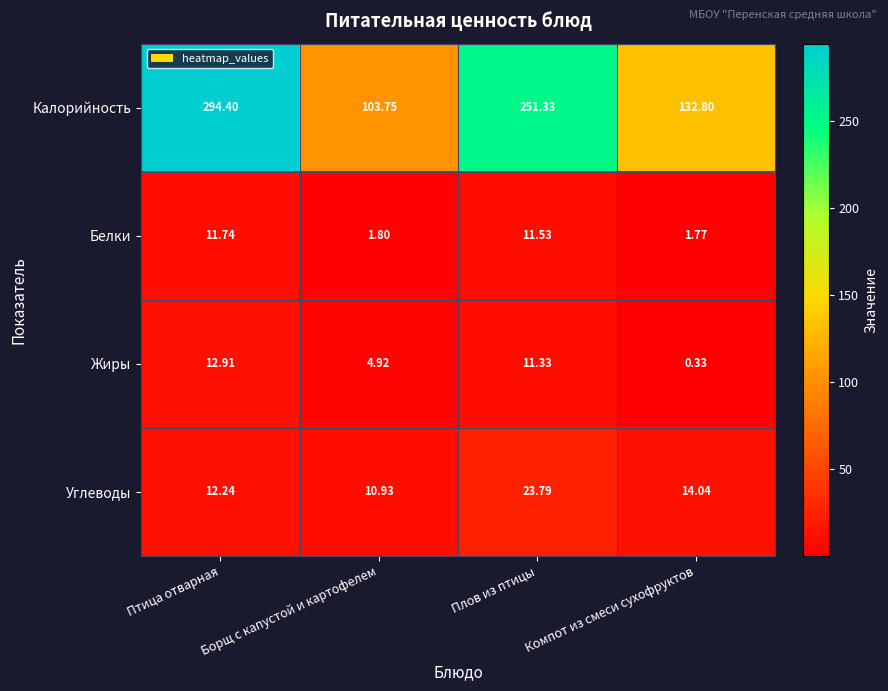

Where is Жиры nearest to the value 6?

Борщ с капустой и картофелем